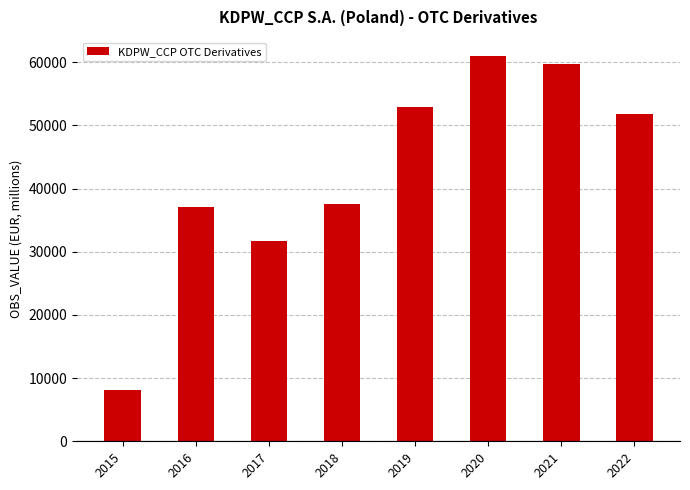

True or false: the data shows 60948.9 at 2020.

True